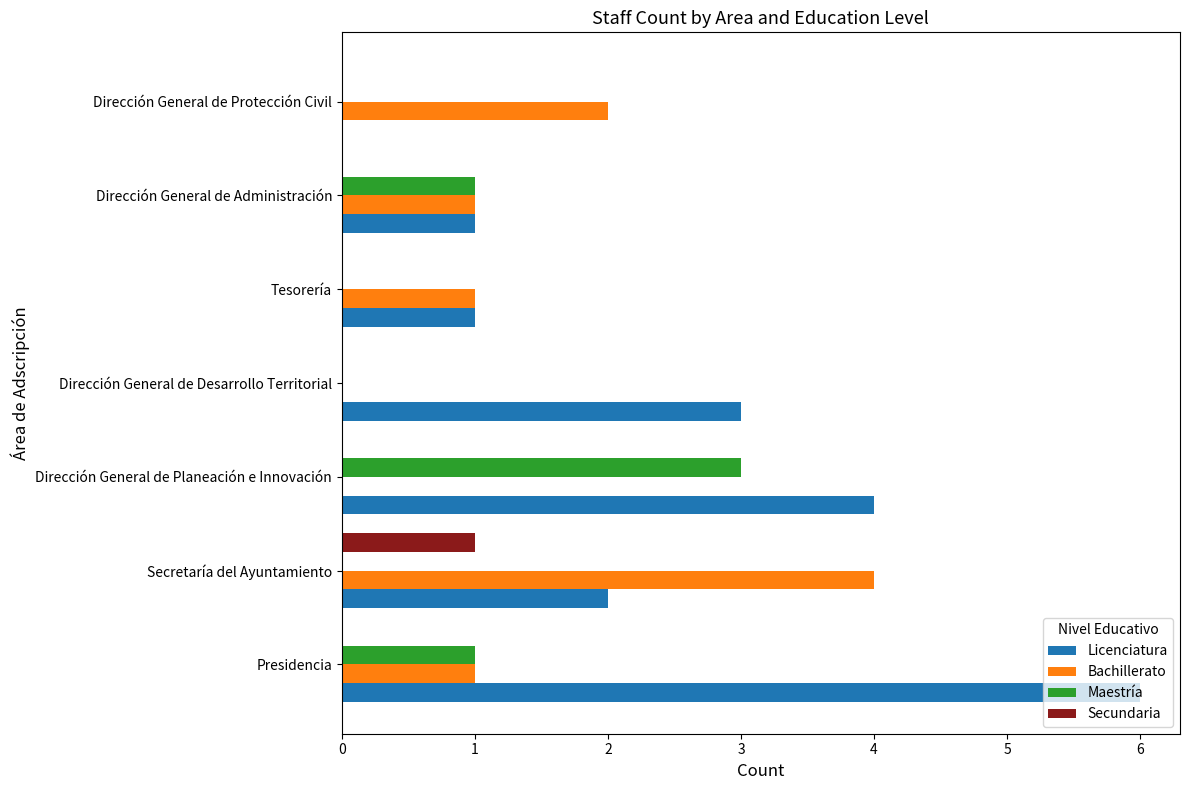

What is the sum of all Licenciatura values?

17